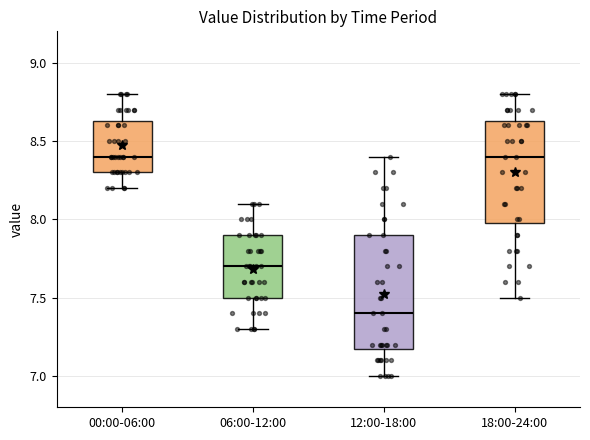

Reading left to right, transcribe this box plot: for each box, give where its median line is, the range the box spans, and where its two whiskers end, as read against the y-axis. The values are not printed on the chart, so give them approximately, as read against the axis.

00:00-06:00: median 8.40, box 8.30 to 8.65, whiskers 8.20 to 8.80
06:00-12:00: median 7.70, box 7.50 to 7.90, whiskers 7.30 to 8.10
12:00-18:00: median 7.40, box 7.20 to 7.90, whiskers 7.00 to 8.40
18:00-24:00: median 8.40, box 8.00 to 8.65, whiskers 7.50 to 8.80